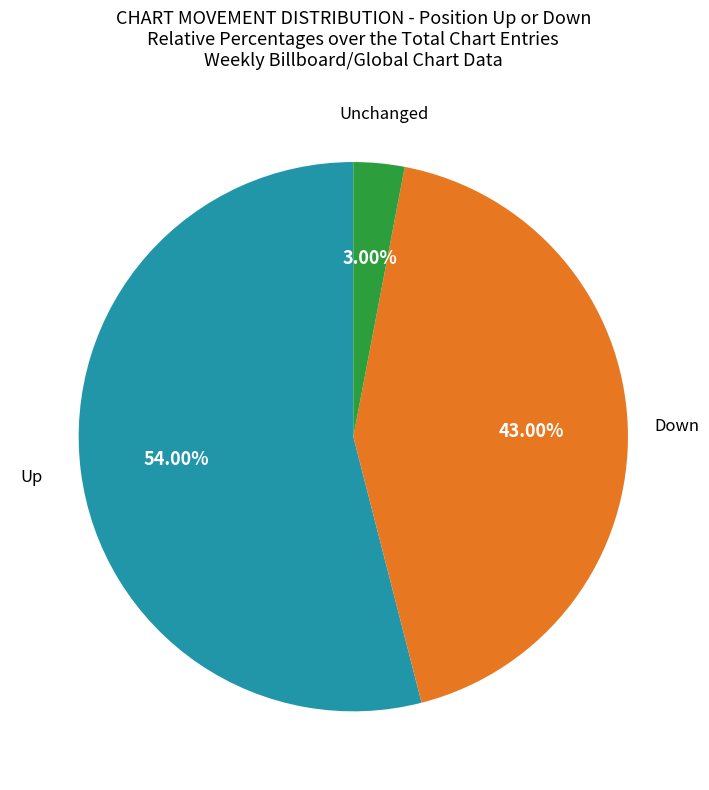

Which slice represents more than half of the pie?

Up